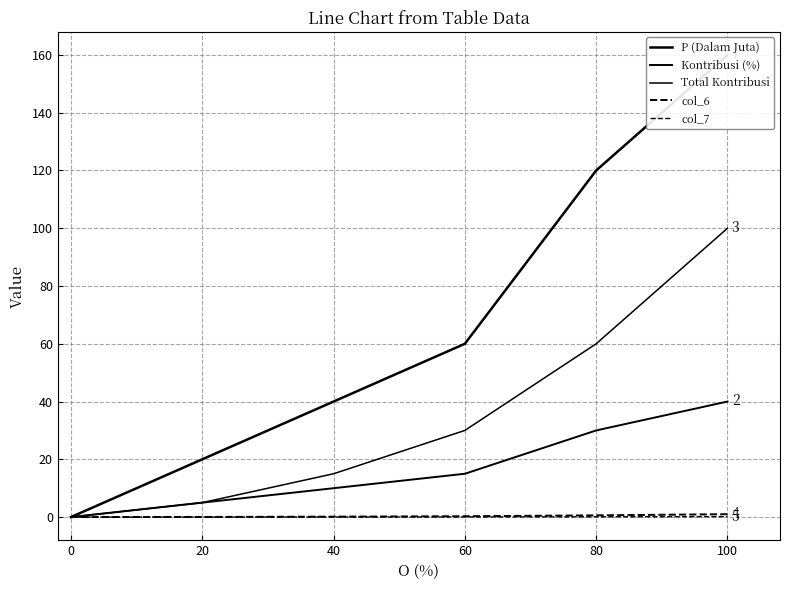

True or false: col_7 has more than 0 points higher than both neighbors.

False